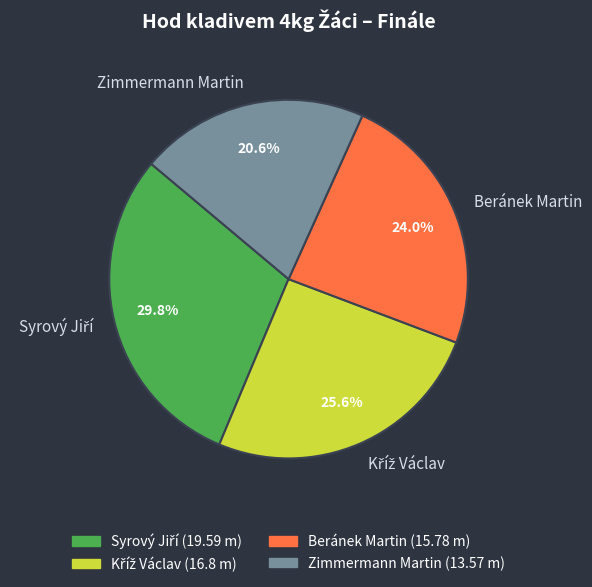

Count the number of slices in the pie.

4